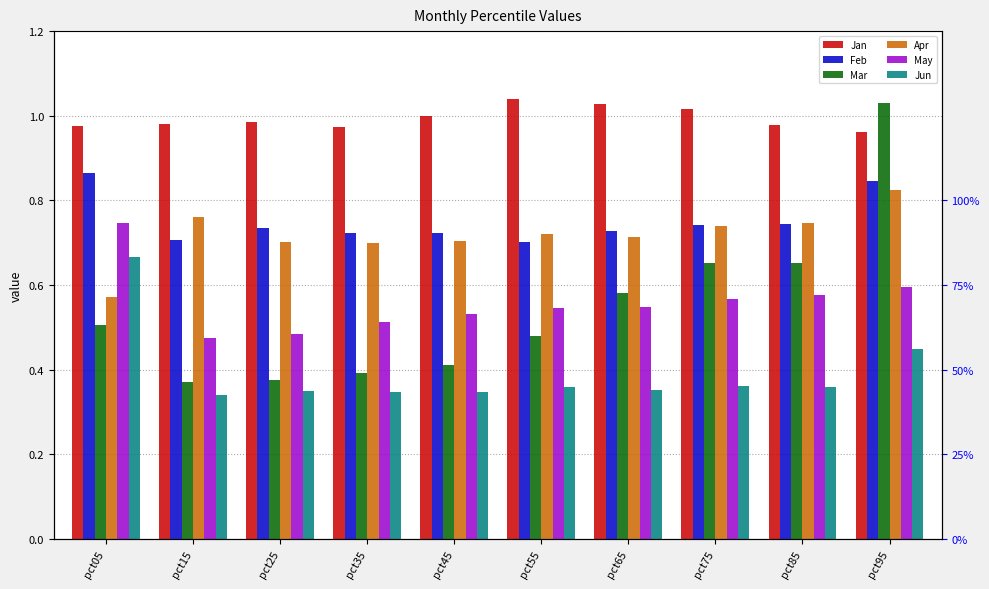

How many groups of bars are there?

10